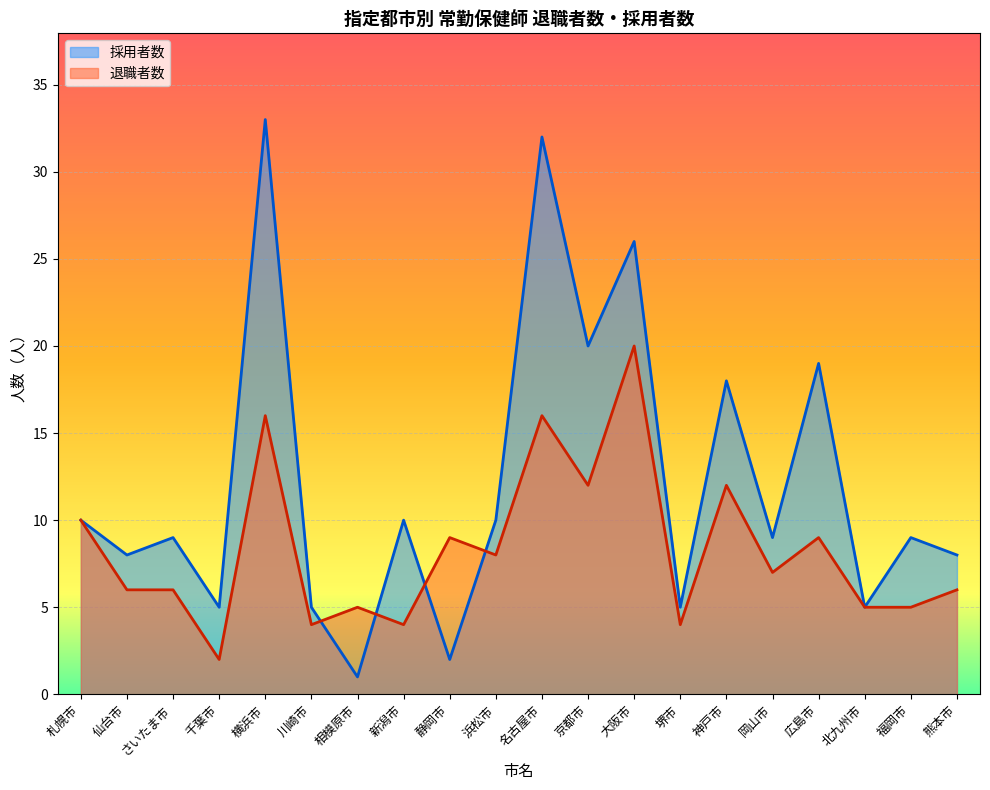

True or false: 採用者数 has a value of 9 at 岡山市.

True